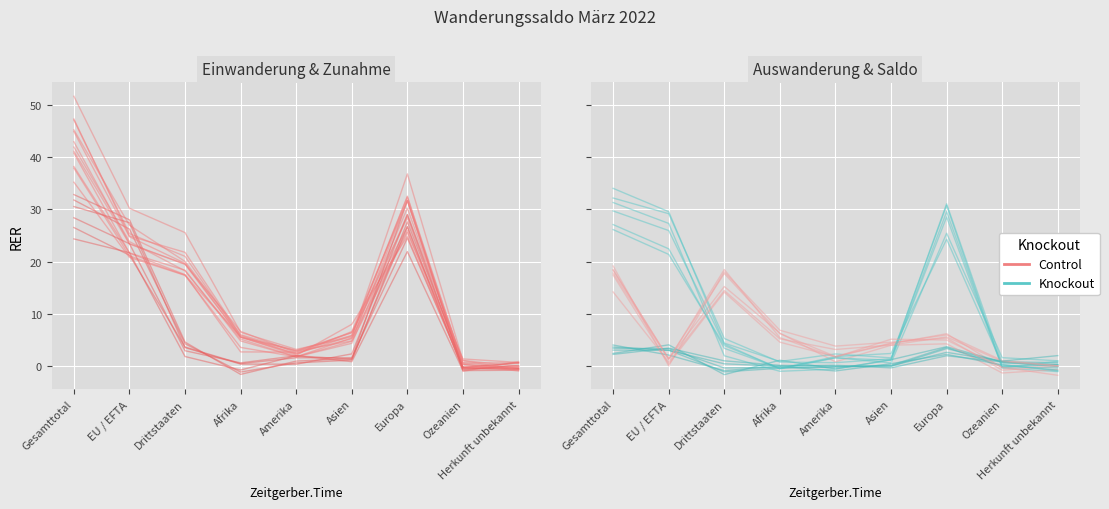

At how many categories does at least one series exceed 36?

1